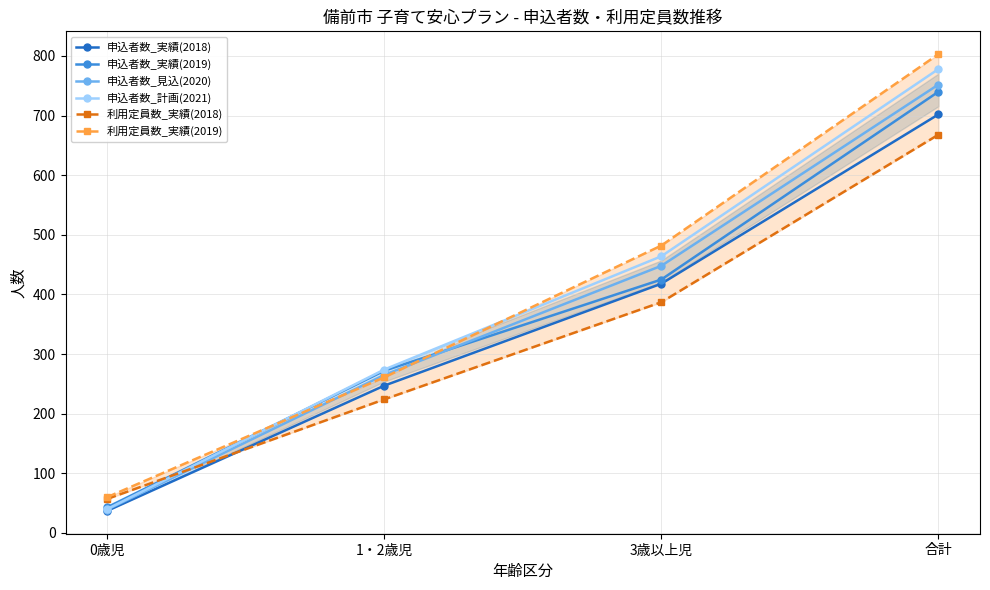

Rank the categories by 利用定員数_実績(2018) value from highest to lowest.

合計, 3歳以上児, 1・2歳児, 0歳児